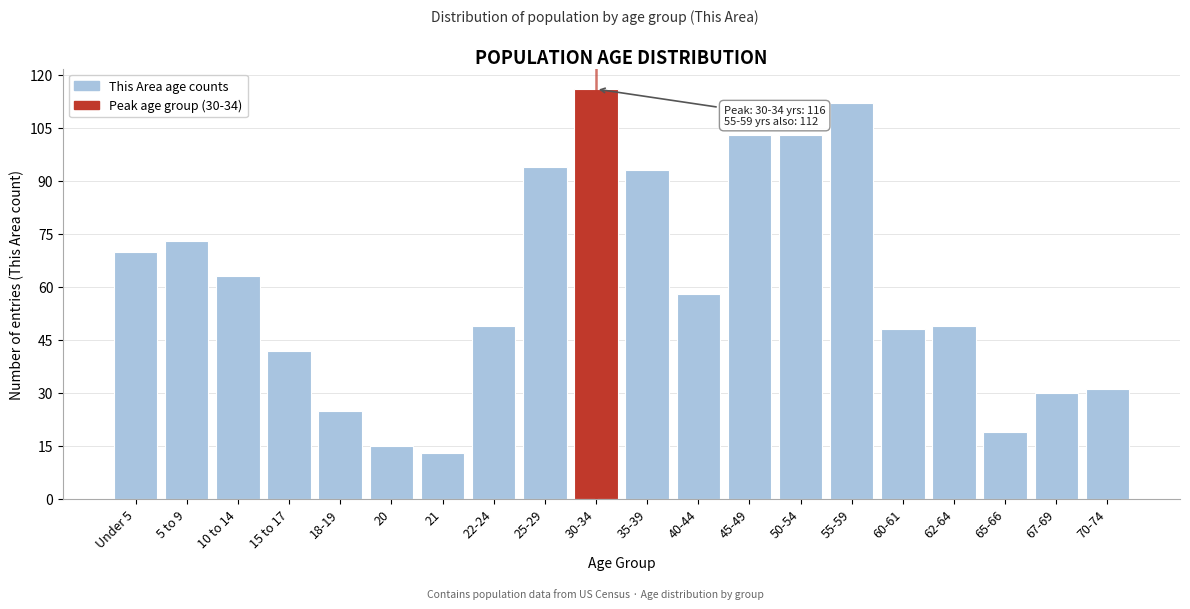

Reading left to right, extract all data points from this chart.

Under 5=70	5 to 9=73	10 to 14=63	15 to 17=42	18-19=25	20=15	21=13	22-24=49	25-29=94	30-34=116	35-39=93	40-44=58	45-49=103	50-54=103	55-59=112	60-61=48	62-64=49	65-66=19	67-69=30	70-74=31